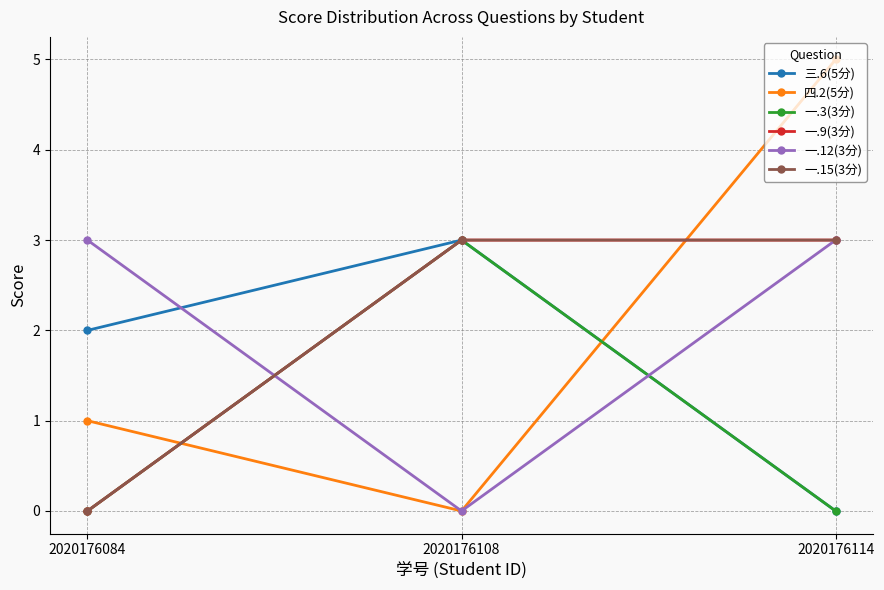

Which label corresponds to the smallest value in the chart?

2020176114